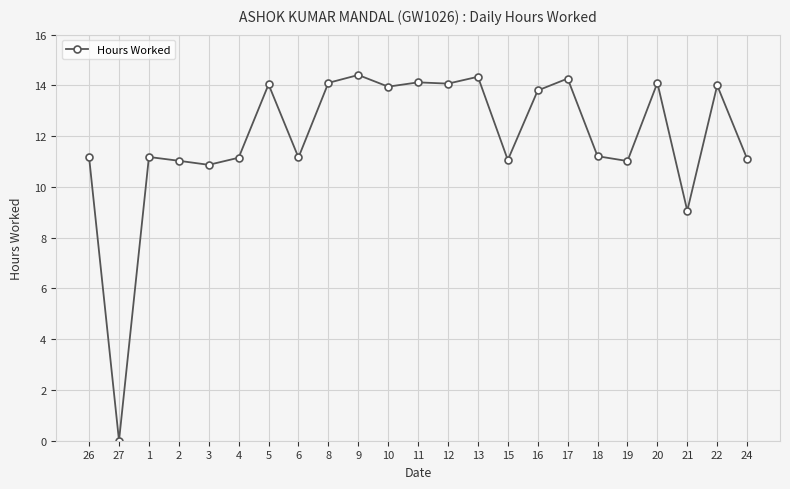

The value at 16 is 8.8. True or false?

False